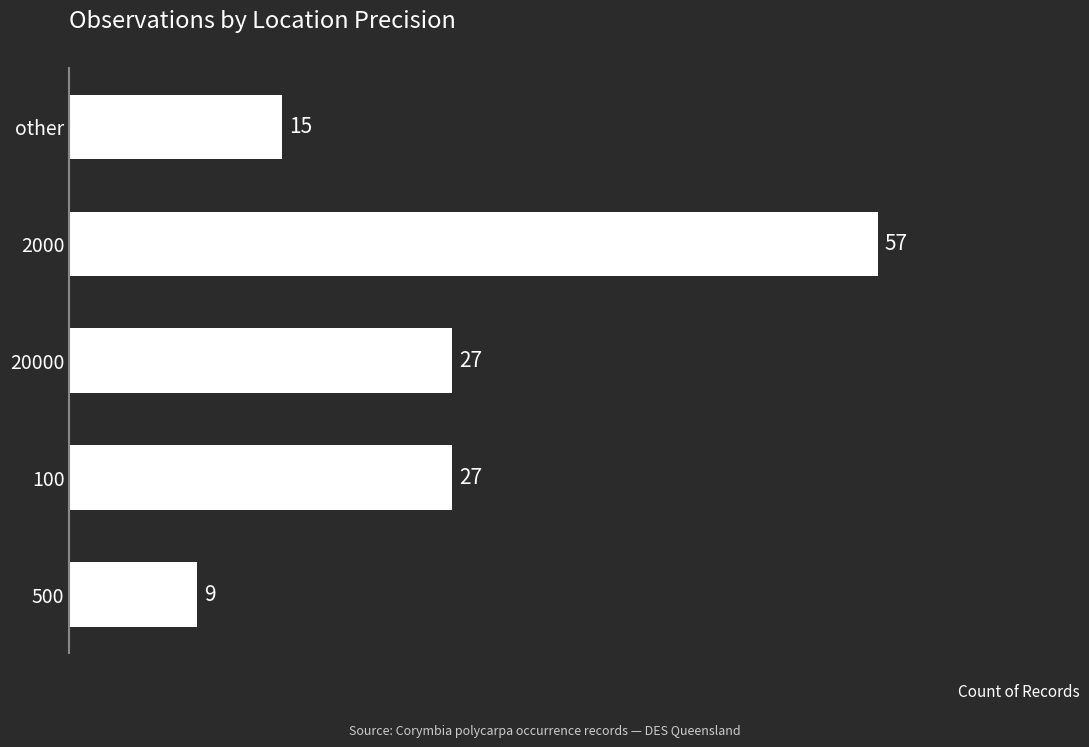

Is it true that the value at 20000 is 27?

True